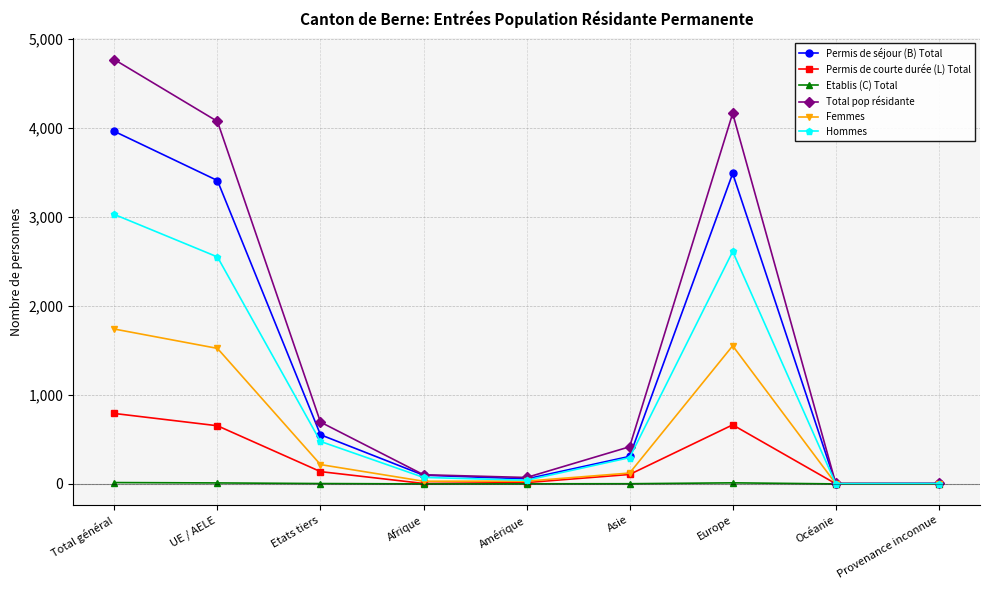

Is the value of Hommes at Provenance inconnue greater than the value of Total pop résidante at Total général?

No